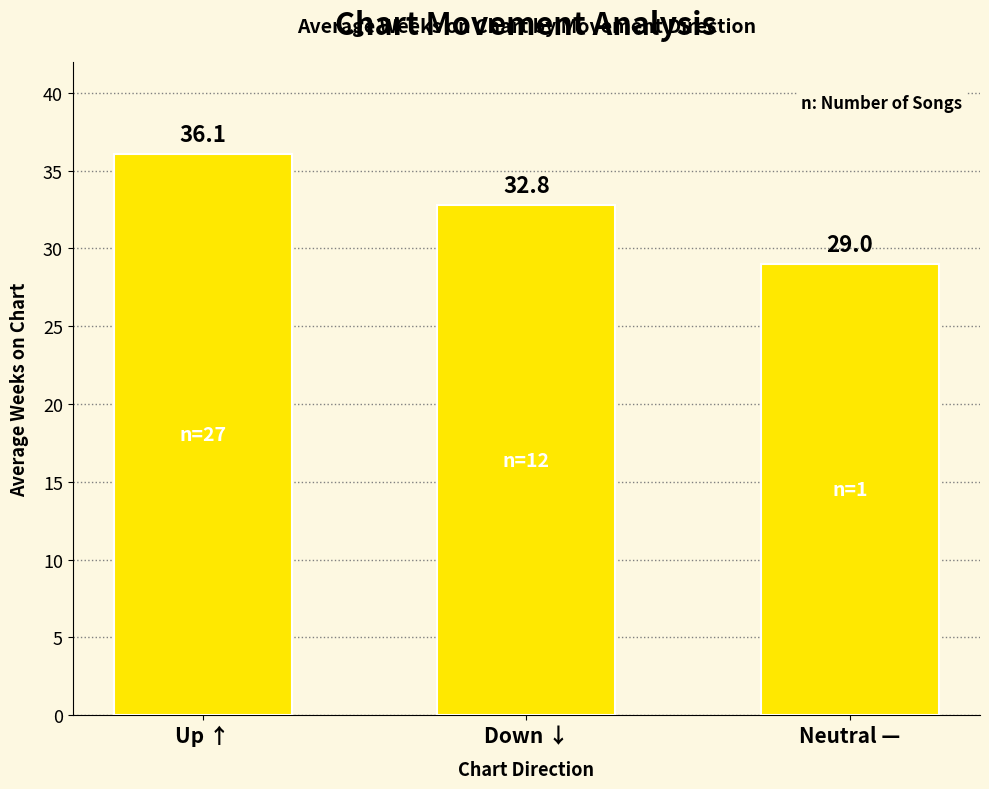

Rank the categories by value from highest to lowest.

Up ↑, Down ↓, Neutral —